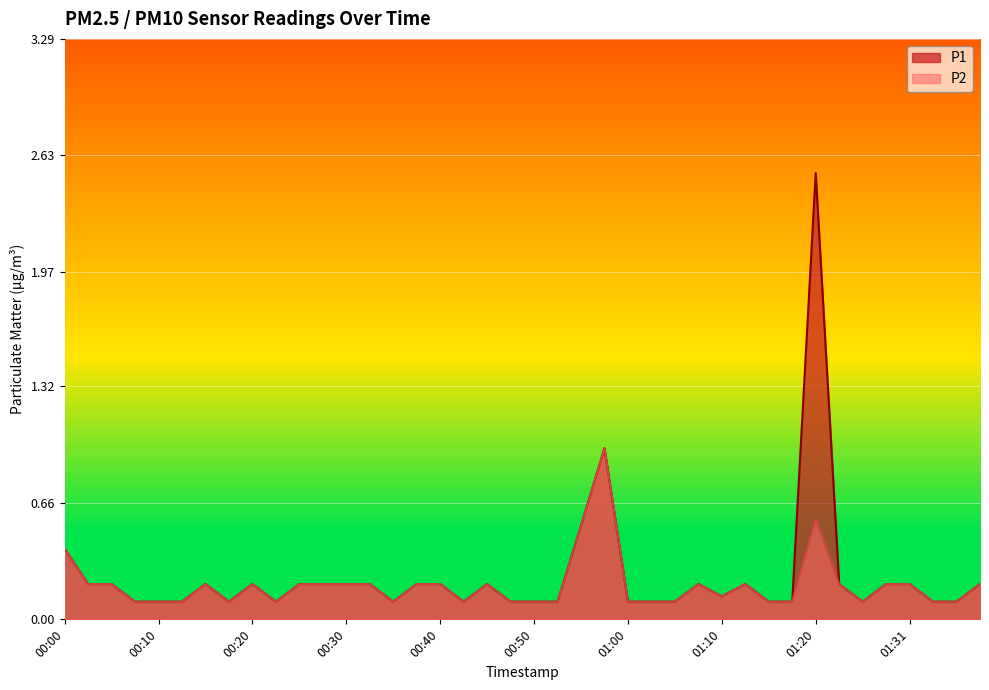

How many interior local valleys does the P2 series have?

6